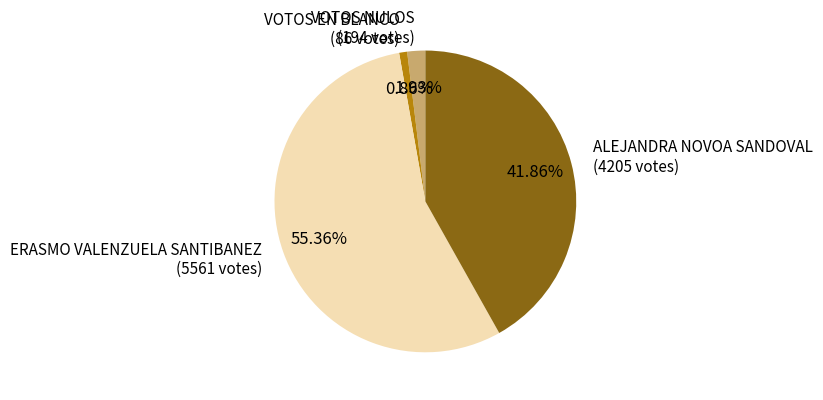

Is VOTOS NULOS the majority of the pie?

No